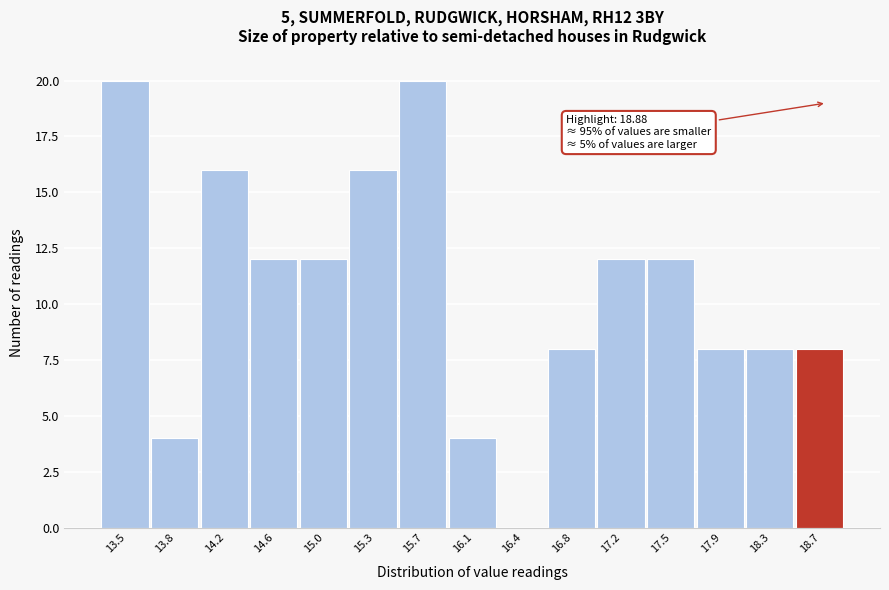

Reading left to right, list all the values displayed in this chart.

13.5=20	13.8=4	14.2=16	14.6=12	15.0=12	15.3=16	15.7=20	16.1=4	16.4=0	16.8=8	17.2=12	17.5=12	17.9=8	18.3=8	18.7=8